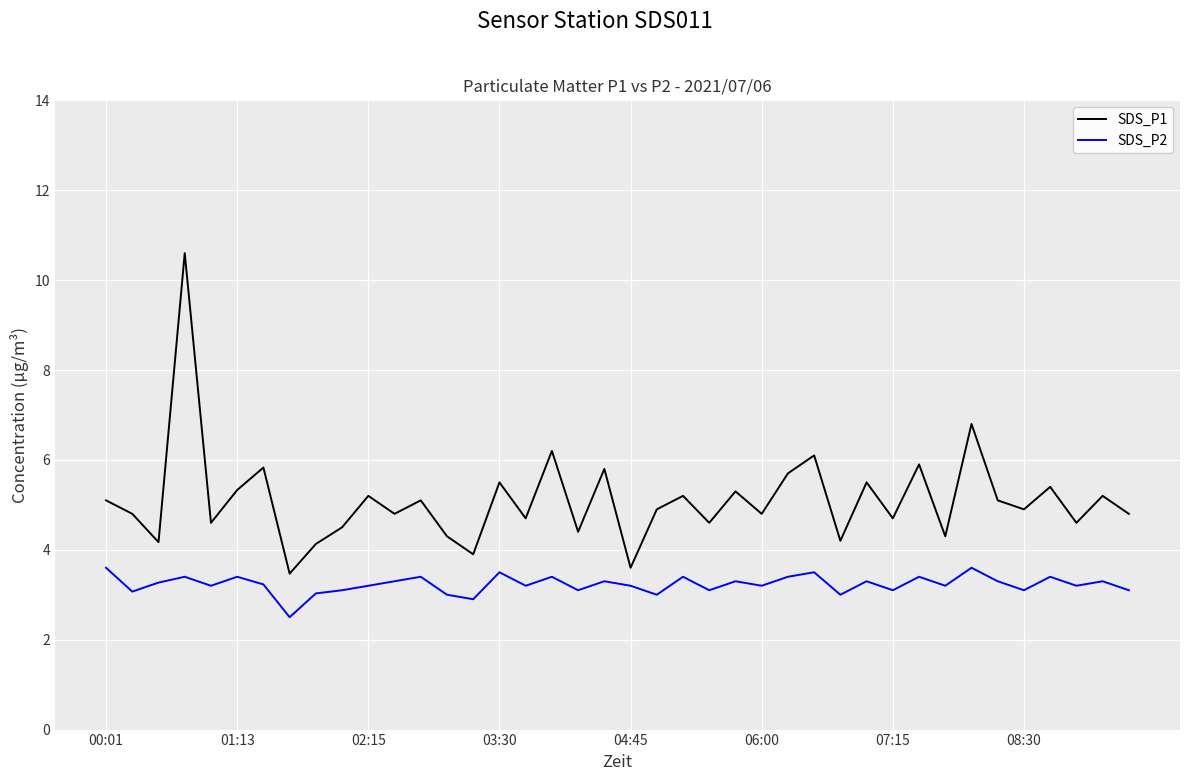

Which series has the largest total across all categories?

SDS_P1